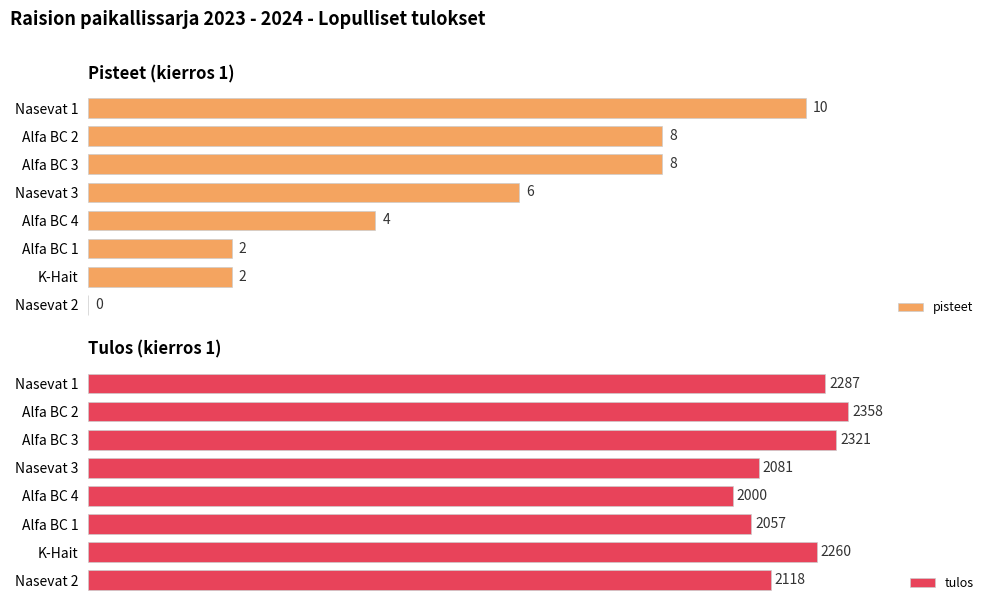

At how many categories does at least one series exceed 382?

8